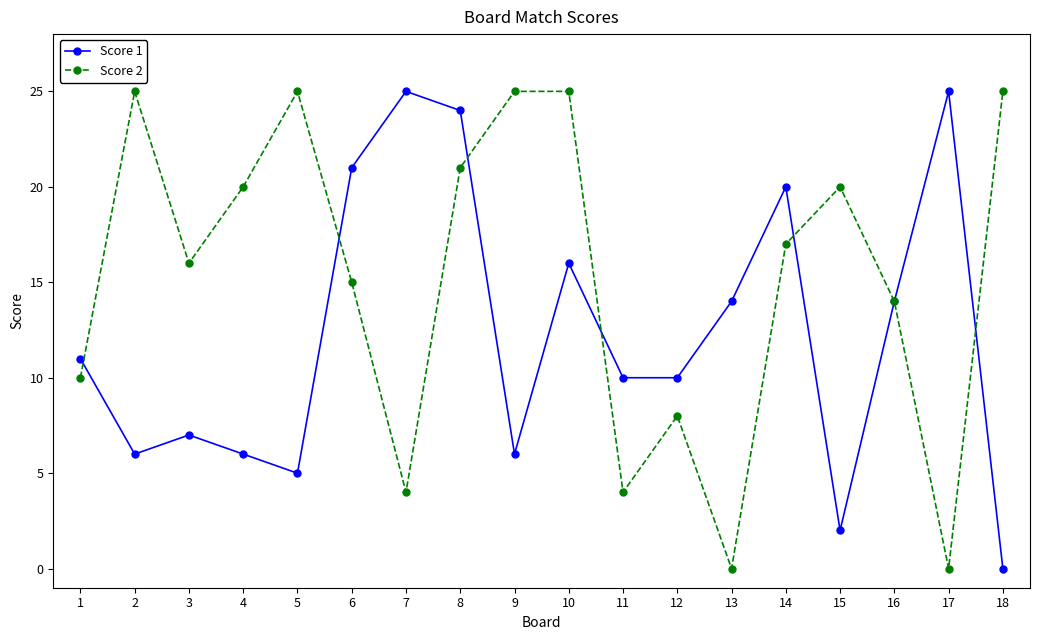

Rank the series by their average value, from highest to lowest.

Score 2, Score 1